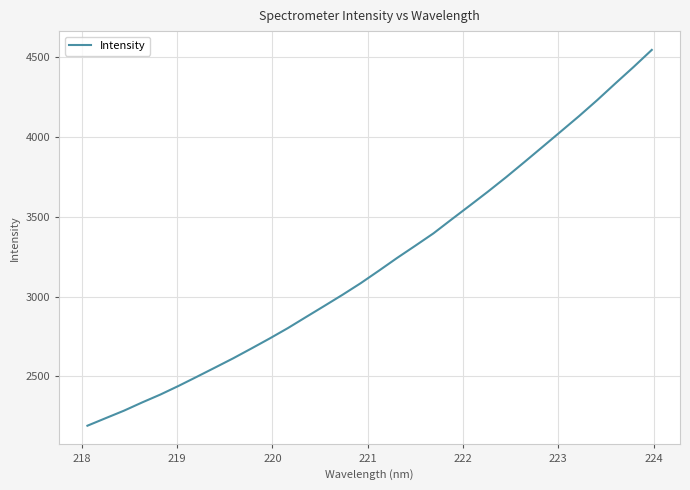

What is the difference between the maximum and minimum values?

2357.6